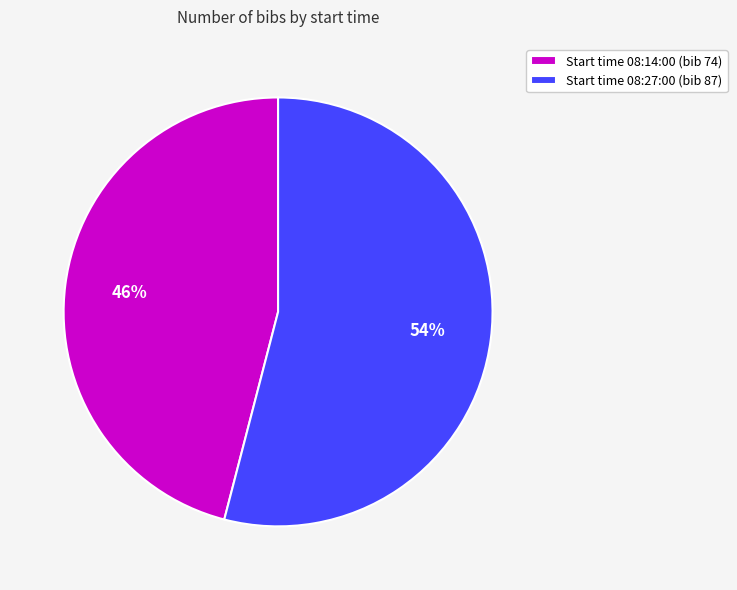

Which category accounts for the majority?

Start time 08:27:00 (bib 87)